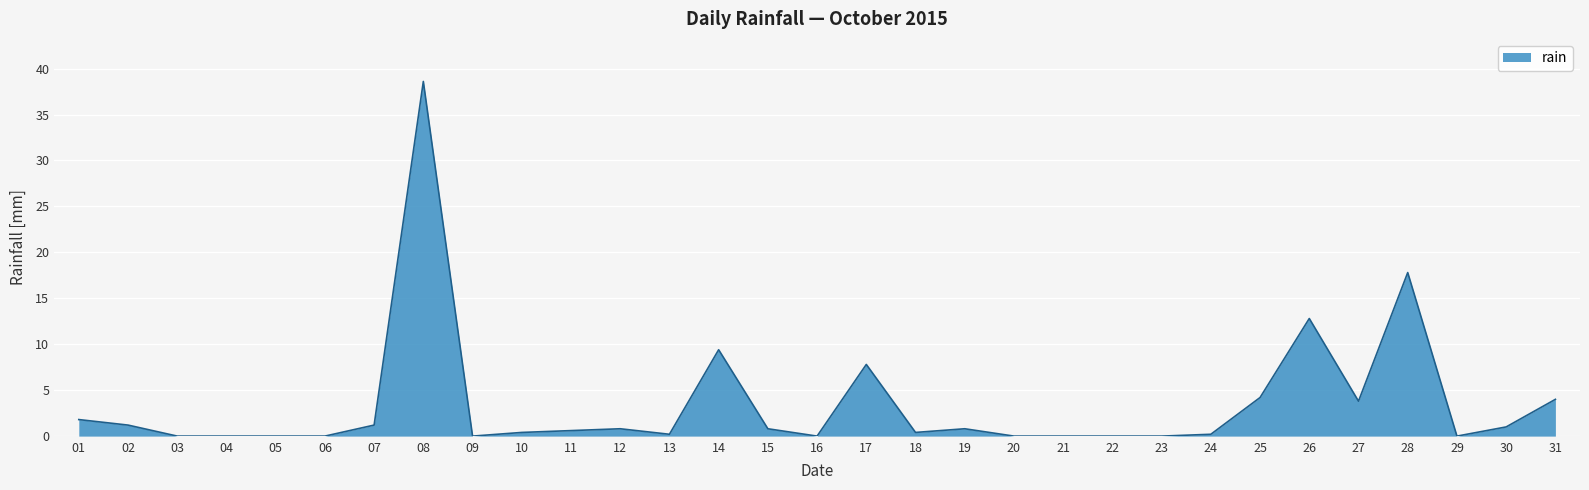

Which category has the highest value across all series?

08